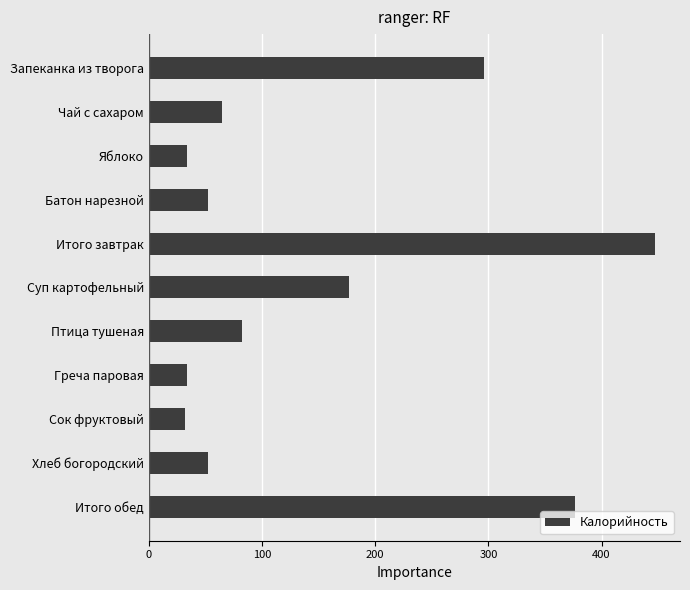

What is the label of the 10th bar from the top?

Хлеб богородский